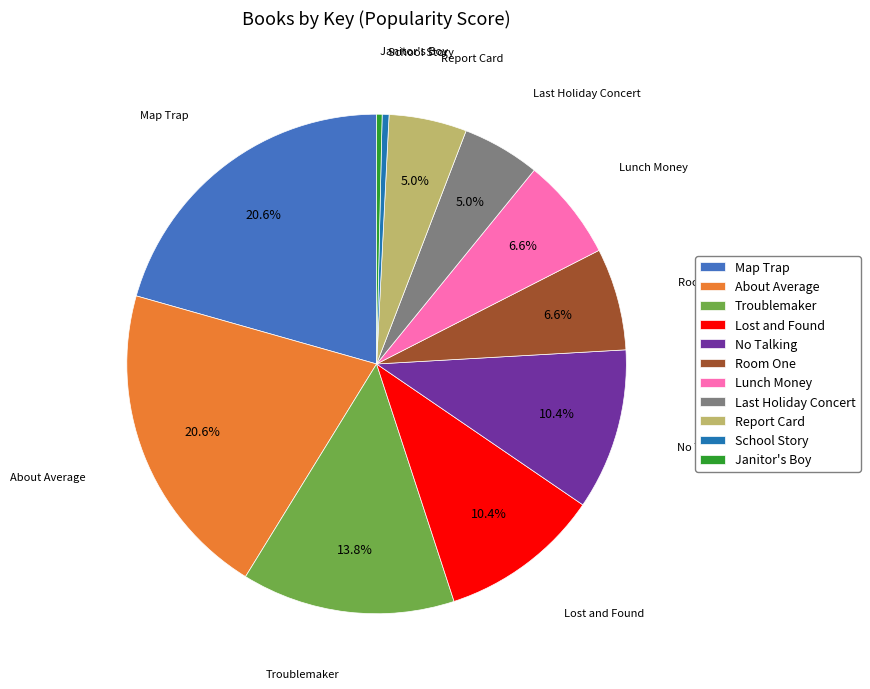

What percentage is the Troublemaker slice, to the nearest percent?

14%